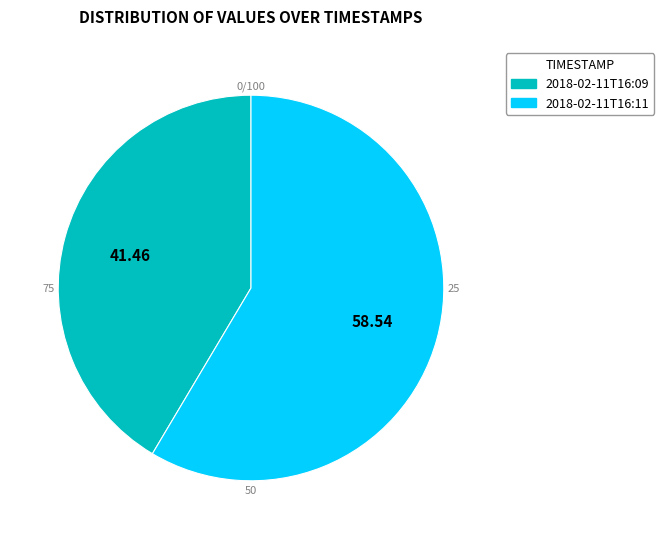

Does any single category account for the majority?

Yes